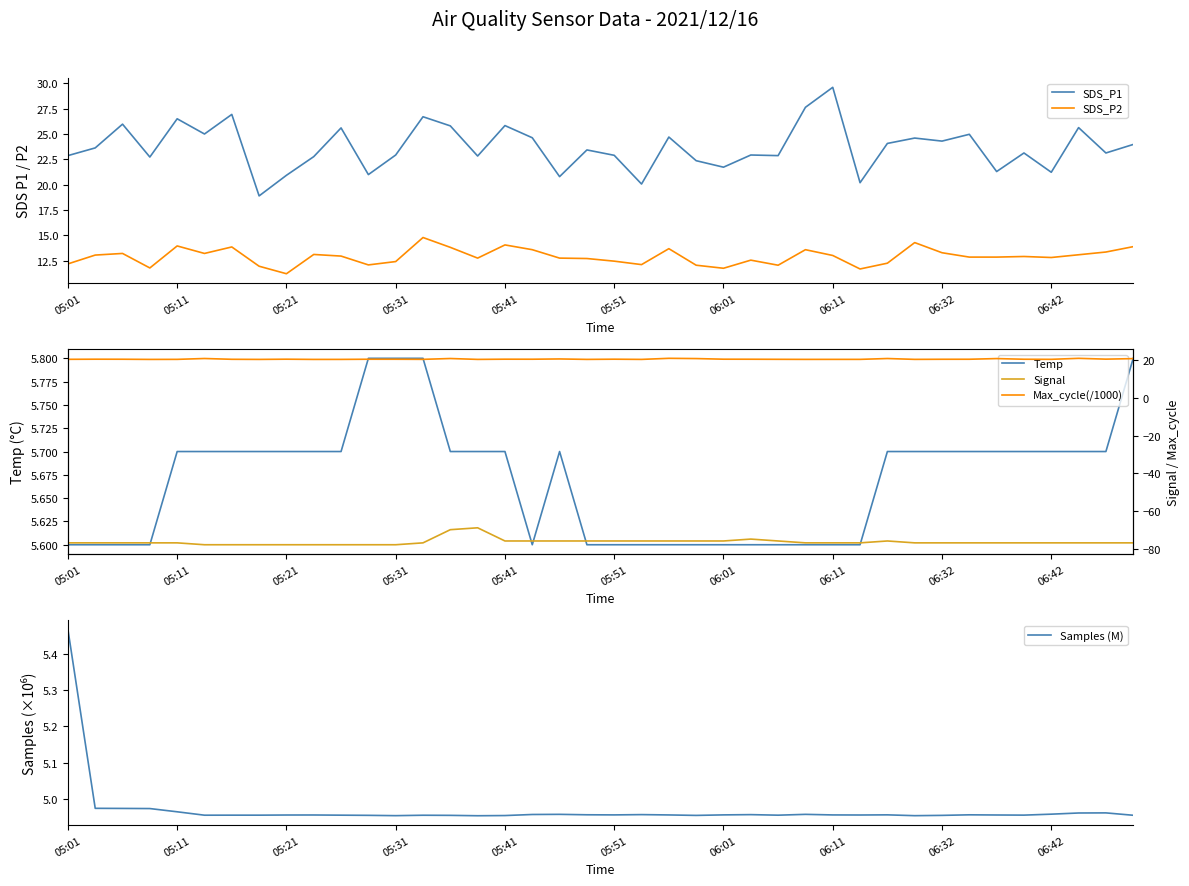

At which label does SDS_P2 reach its minimum?

05:21